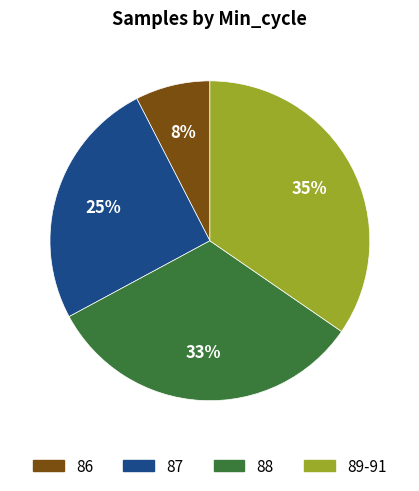

To the nearest percent, what is the average slice percentage?

25%